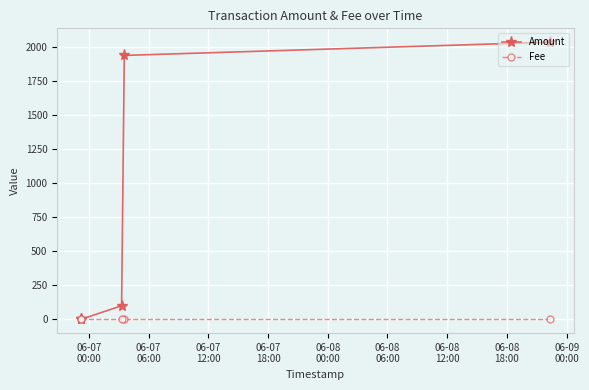

List the series in order of their overall mean, lowest first.

Fee, Amount